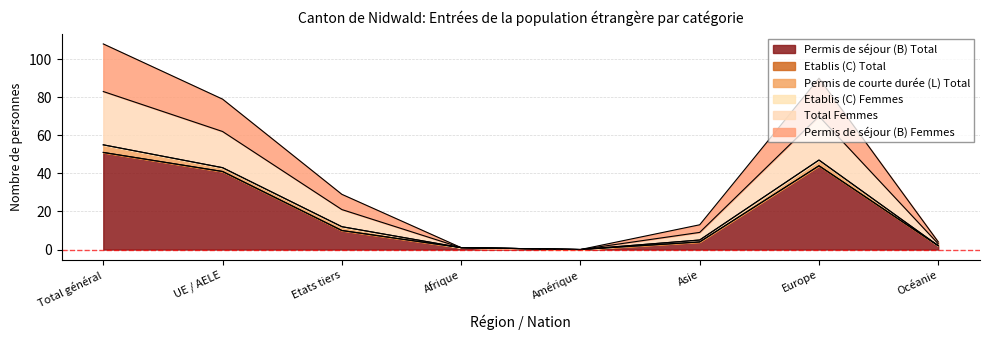

Is it true that Total Femmes equals 39 at Etats tiers?

False